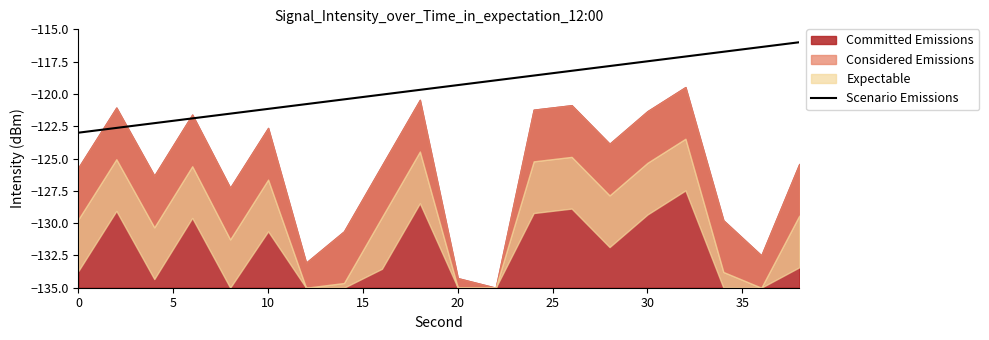

The value of Scenario Emissions at 10 is -121.2. True or false?

True